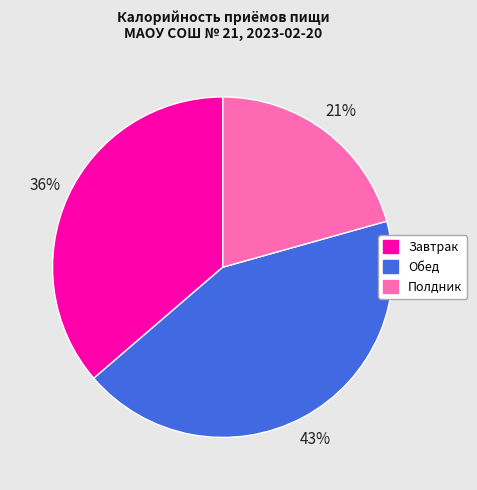

Is there any slice that represents more than half of the pie?

No